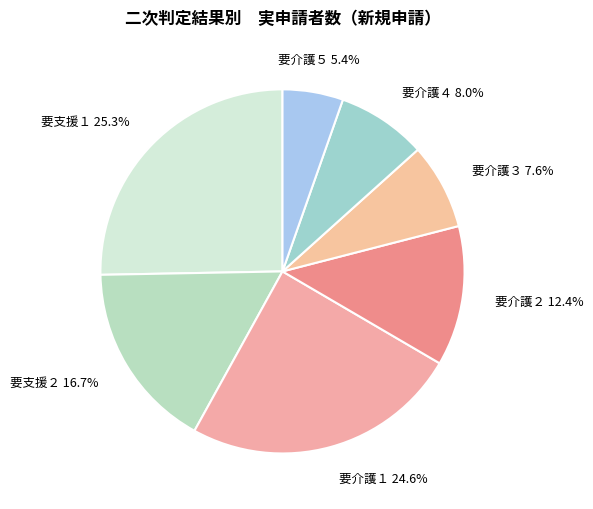

To the nearest percent, what is the average slice percentage?

14%